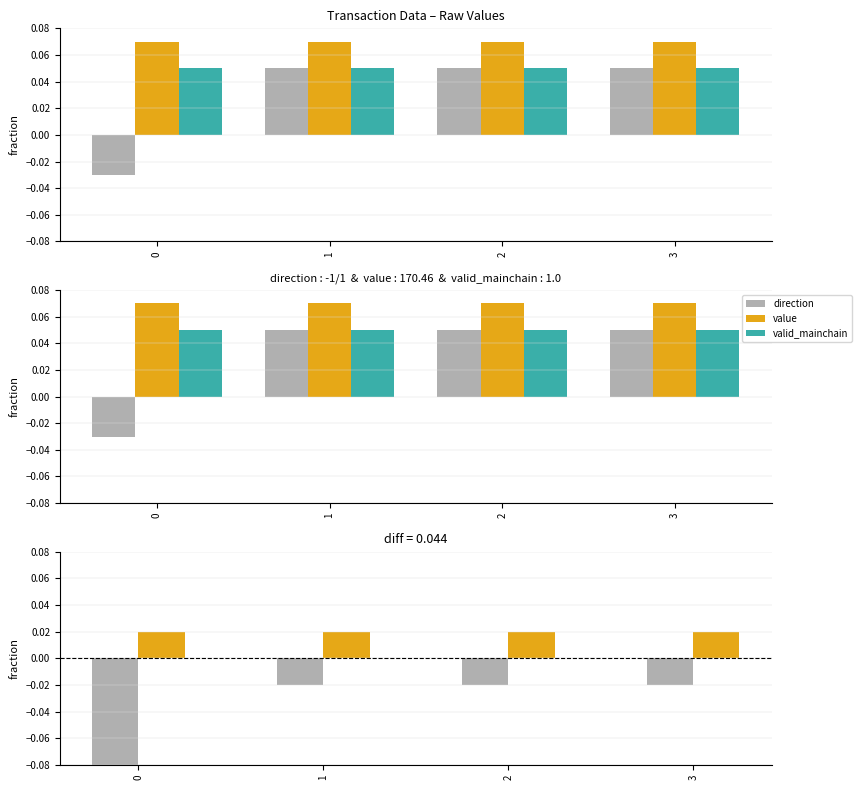

Between 1 and 3, which series saw the biggest shift?

direction